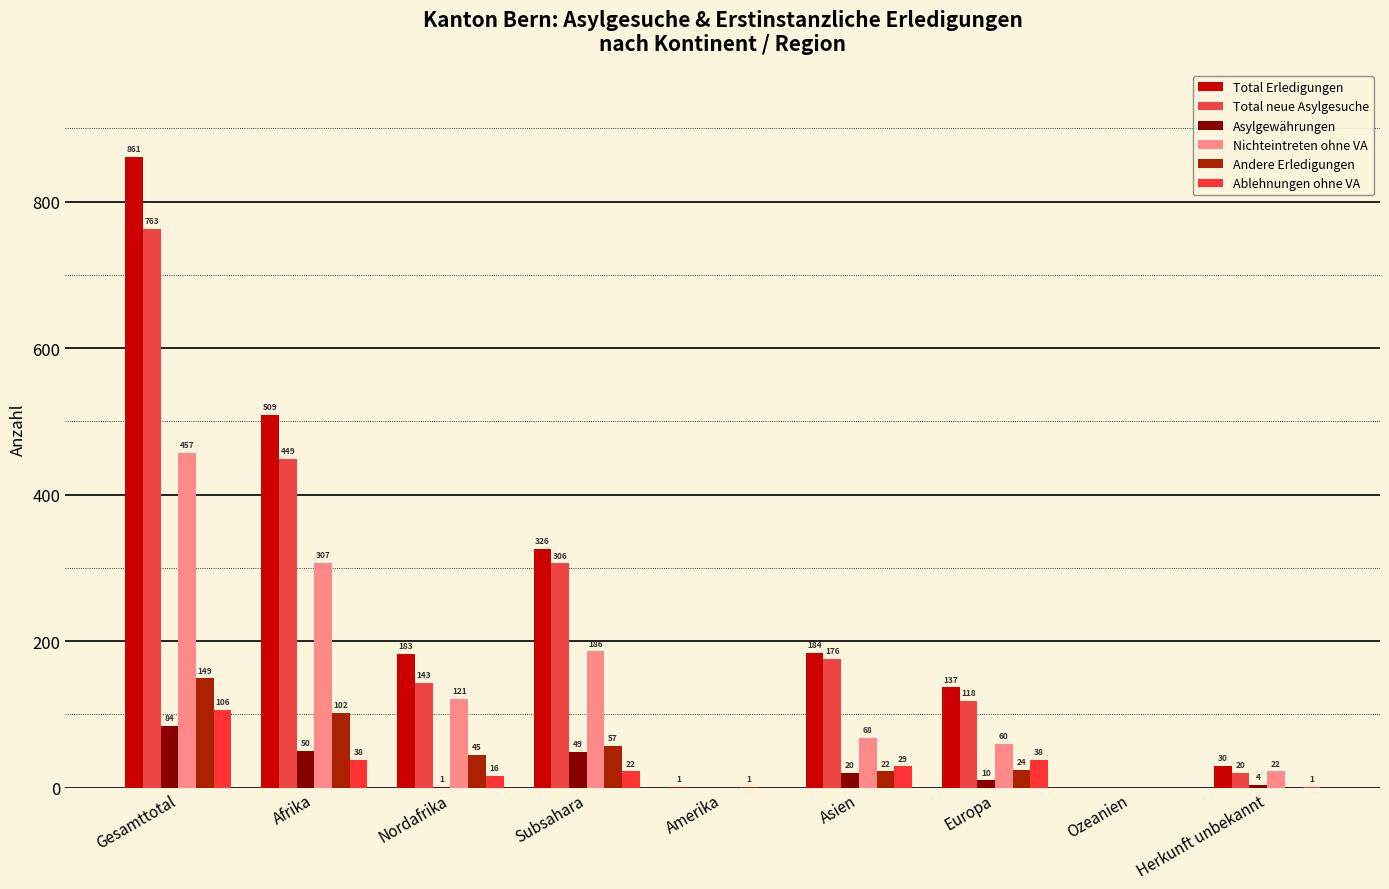

How many series are shown in this chart?

6